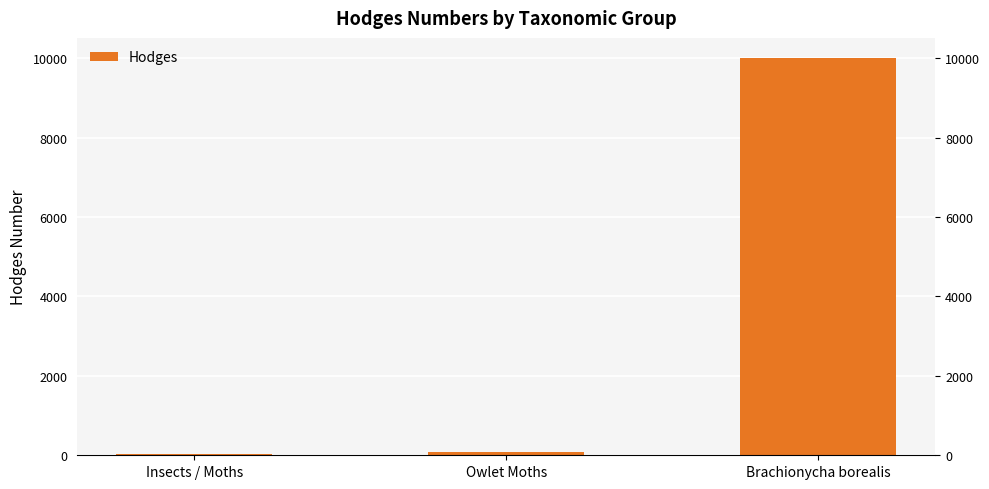

Are the bars horizontal?

No